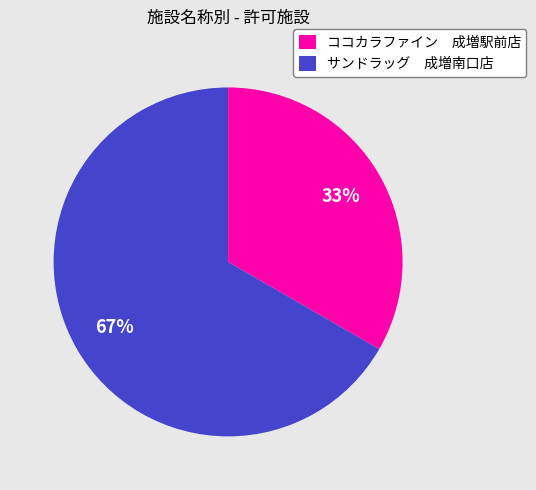

Count the number of slices in the pie.

2